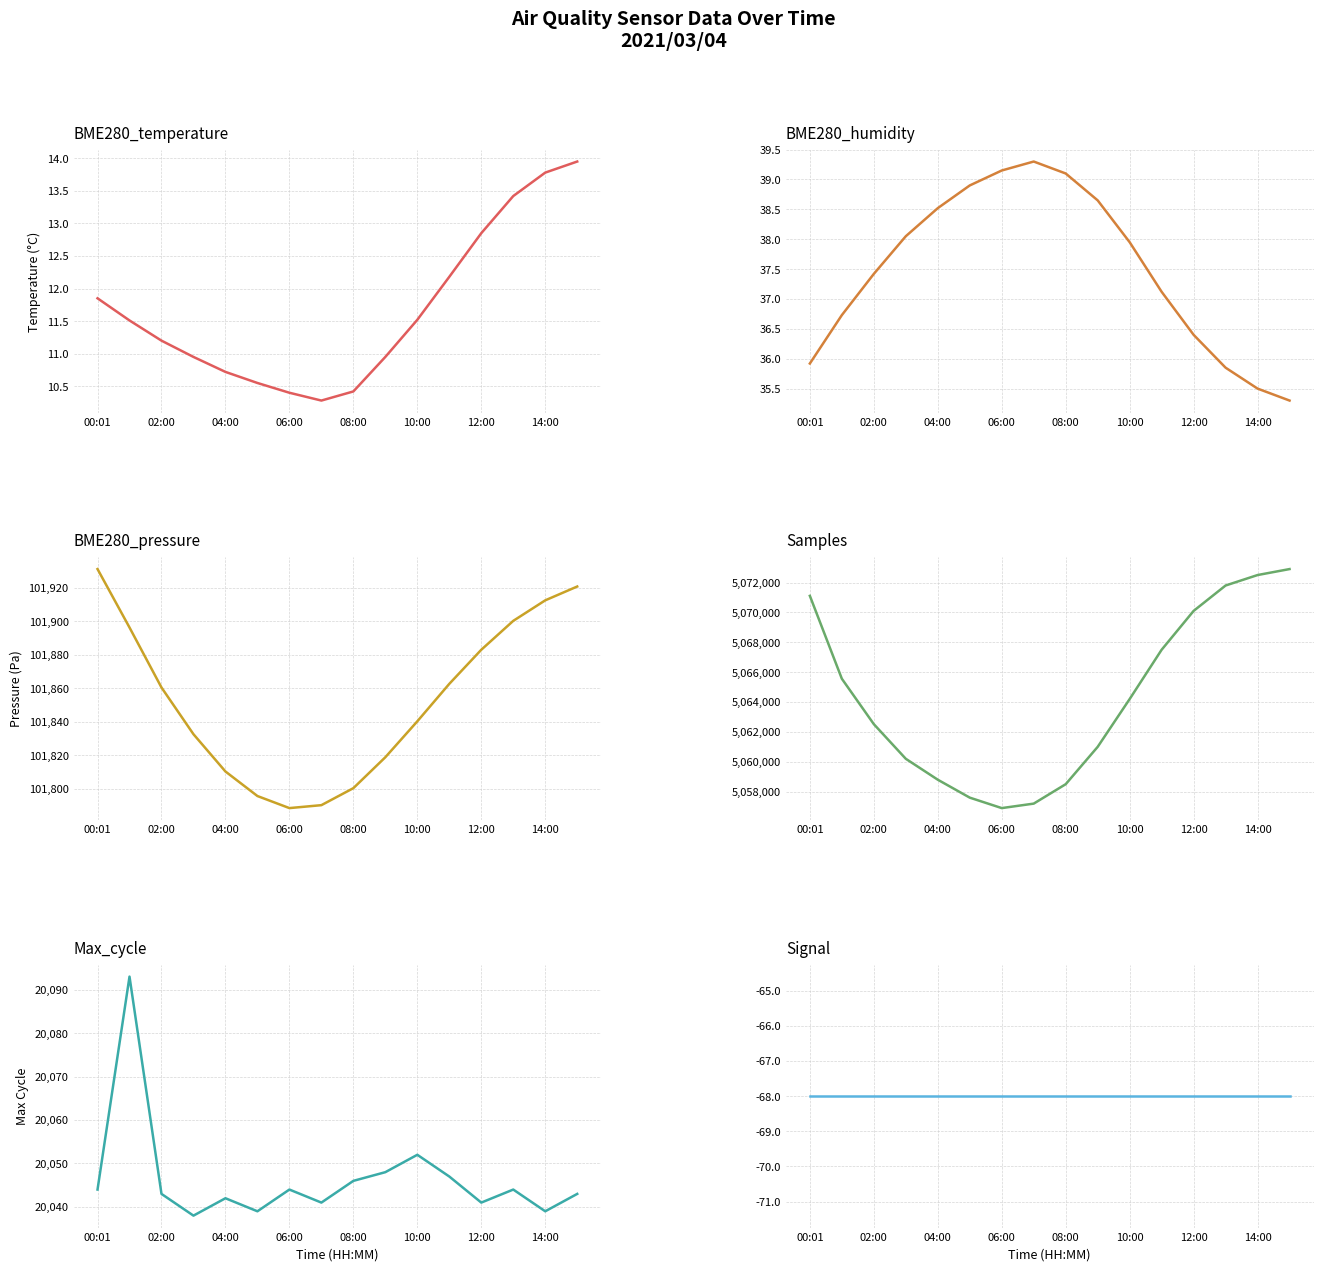

List the series in order of their peak value, lowest first.

Signal, BME280_temperature, BME280_humidity, Max_cycle, BME280_pressure, Samples